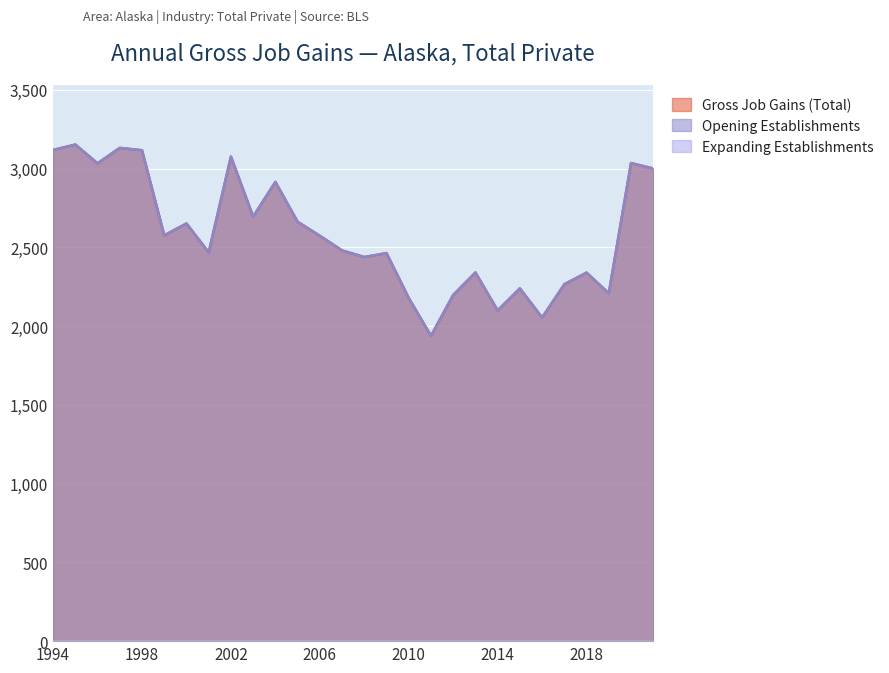

At how many categories does at least one series exceed 3040?

5